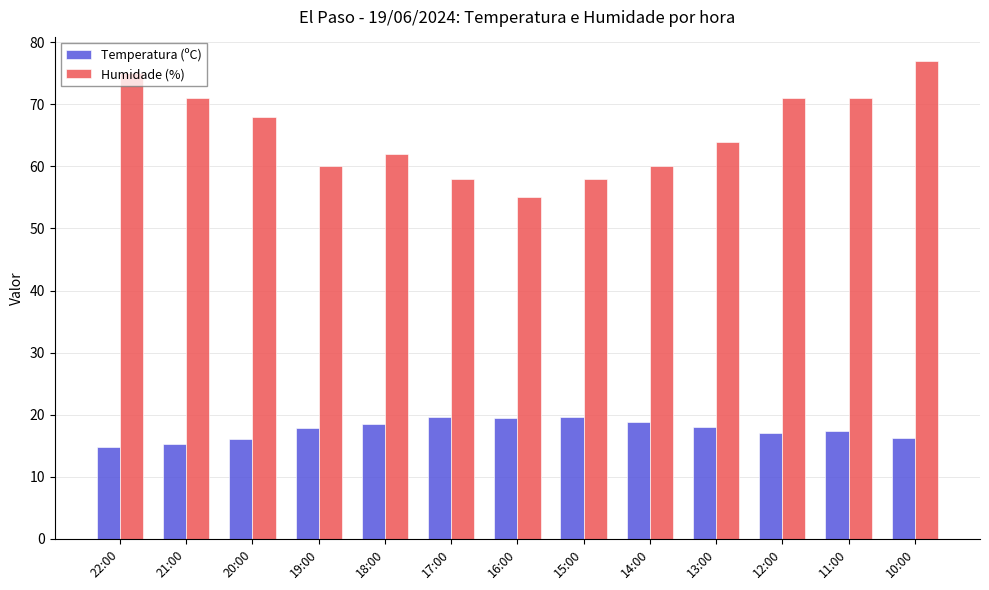

What is the sum of all Humidade (%) values?

850.0